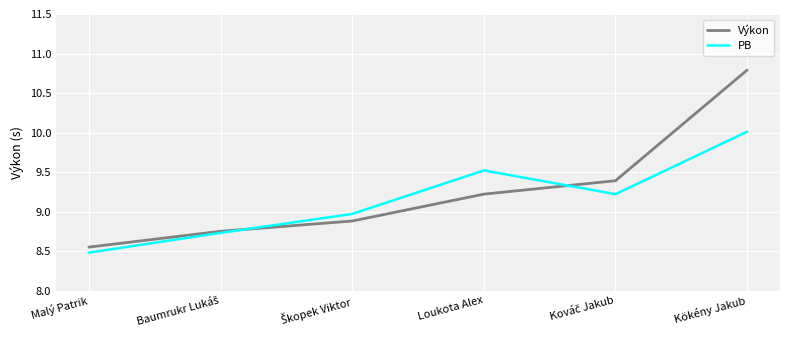

At which label does PB reach its peak?

Kökény Jakub